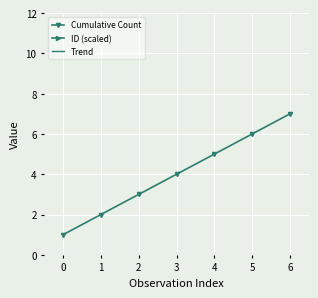

How many lines are shown in the chart?

3